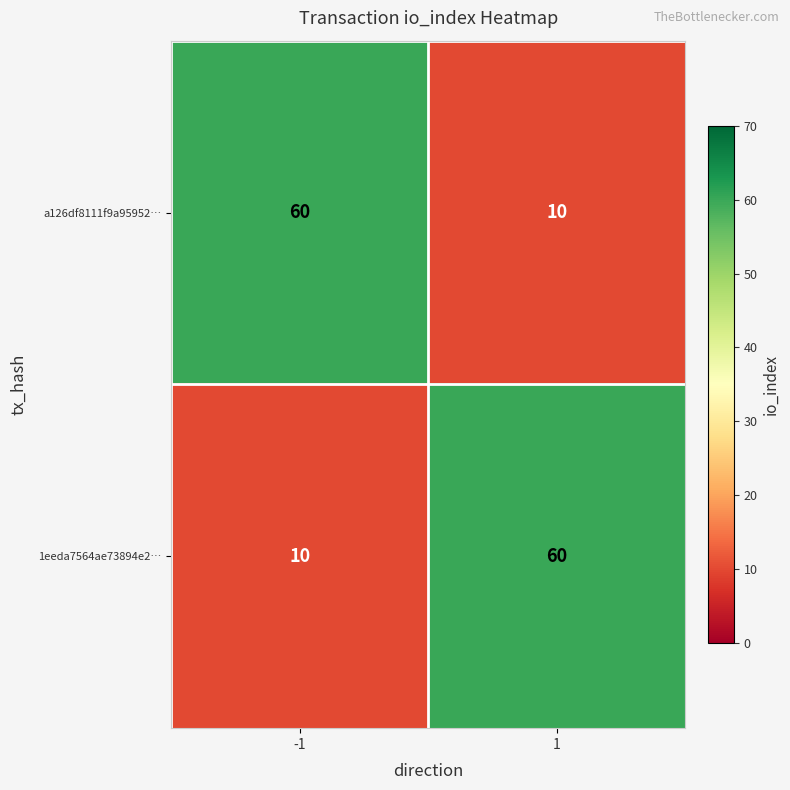

Rank the series at 1 from lowest to highest value.

a126df8111f9a95952…, 1eeda7564ae73894e2…